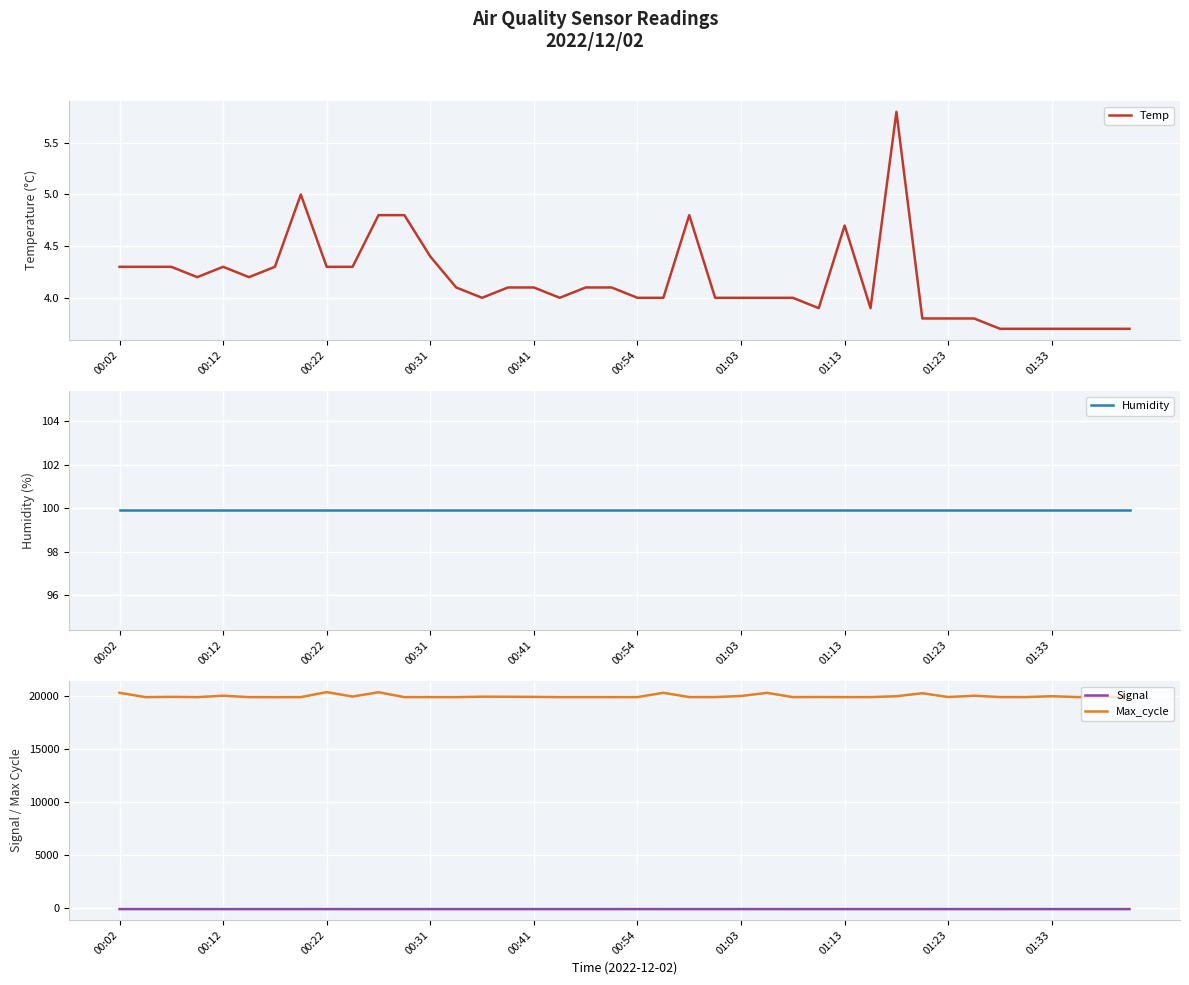

How many data points in Max_cycle are above 19925?

19